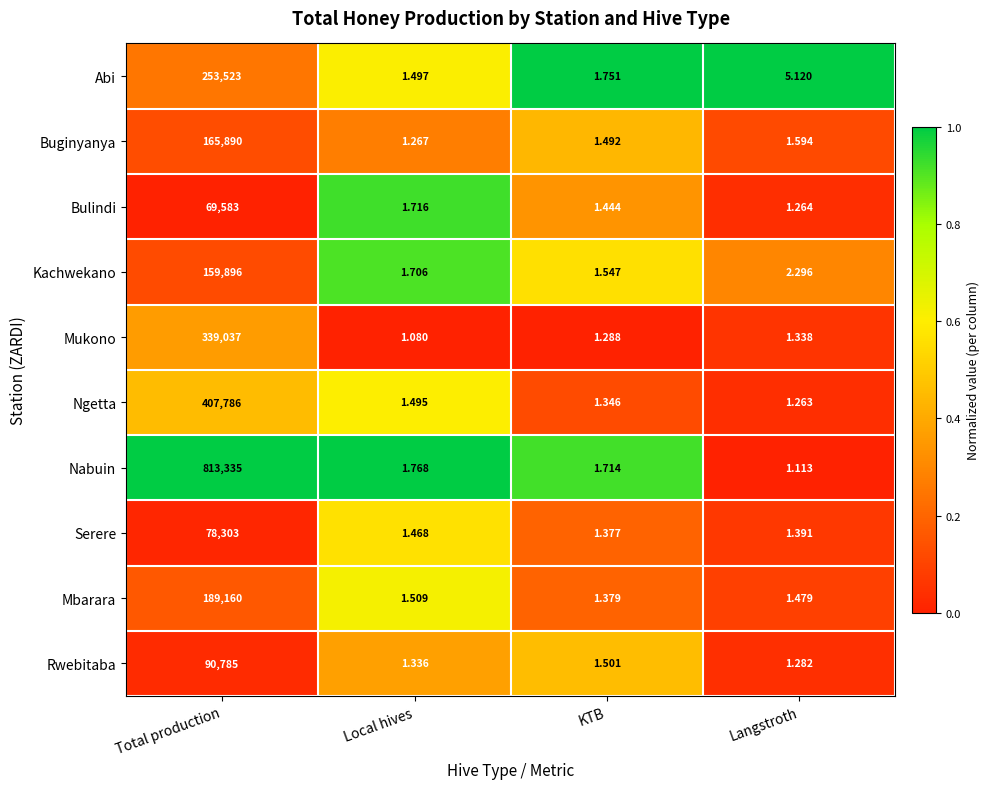

Rank the series by their maximum value, from lowest to highest.

Bulindi, Serere, Rwebitaba, Kachwekano, Buginyanya, Mbarara, Abi, Mukono, Ngetta, Nabuin